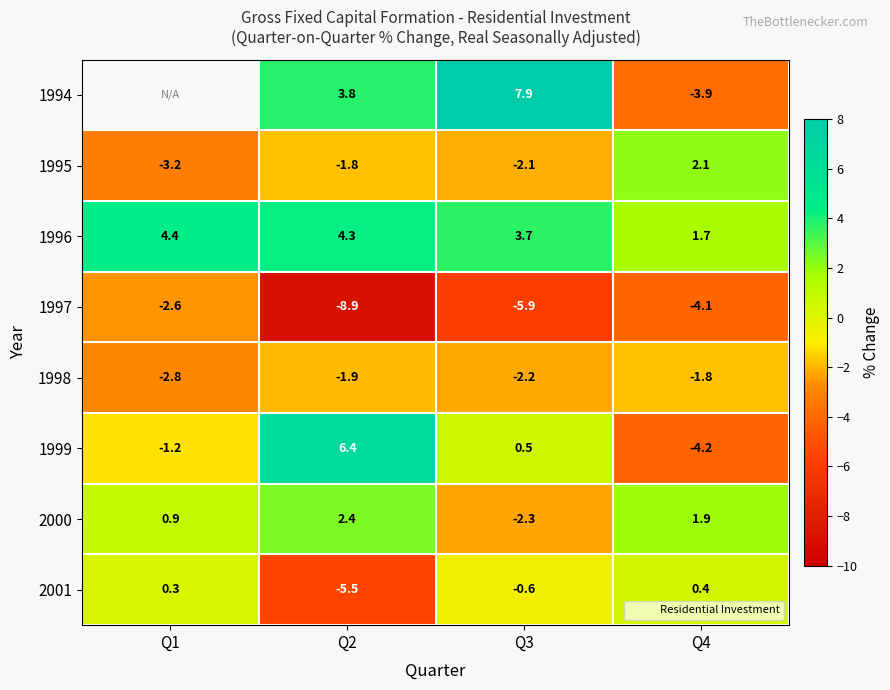

Is the value of 1997 at Q3 greater than the value of 1994 at Q2?

No